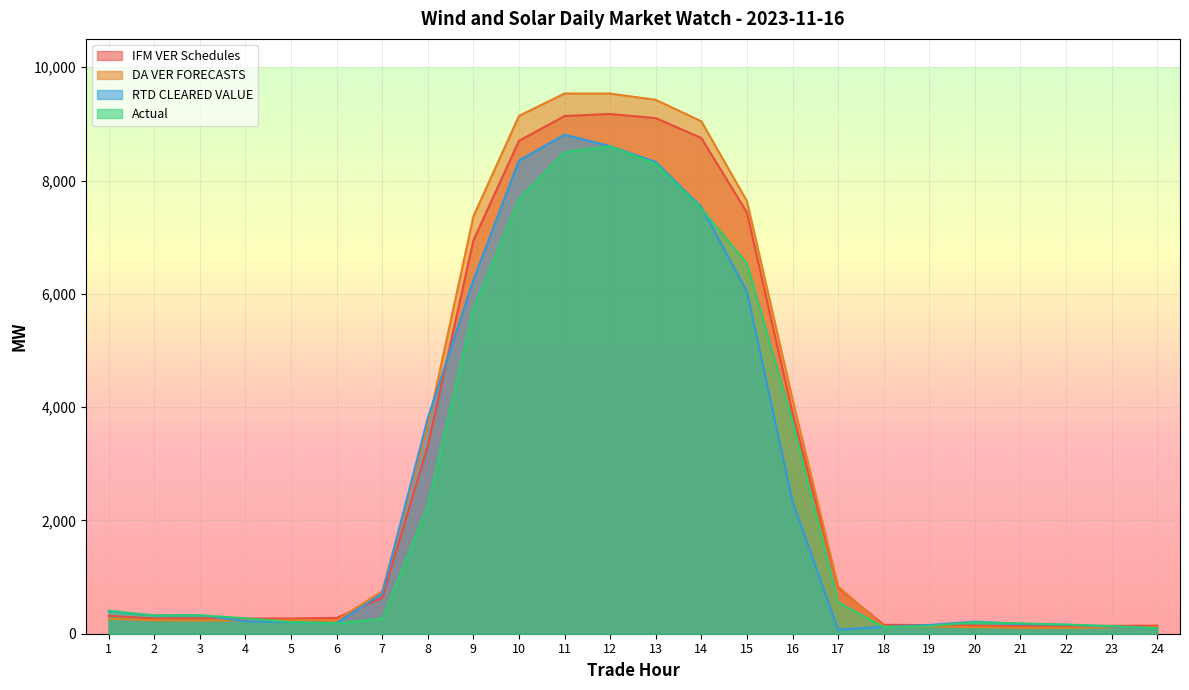

What is the spread (max minus min) of values at 24?

46.7